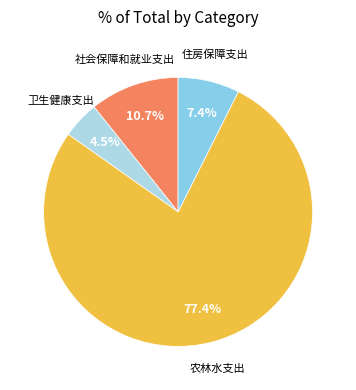

Rank the categories by value from lowest to highest.

卫生健康支出, 住房保障支出, 社会保障和就业支出, 农林水支出